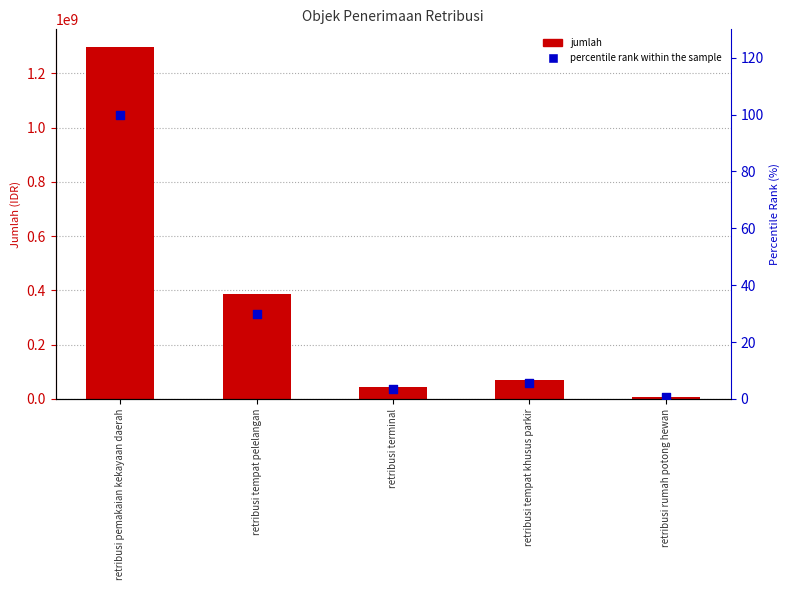

Which series has the largest total across all categories?

jumlah